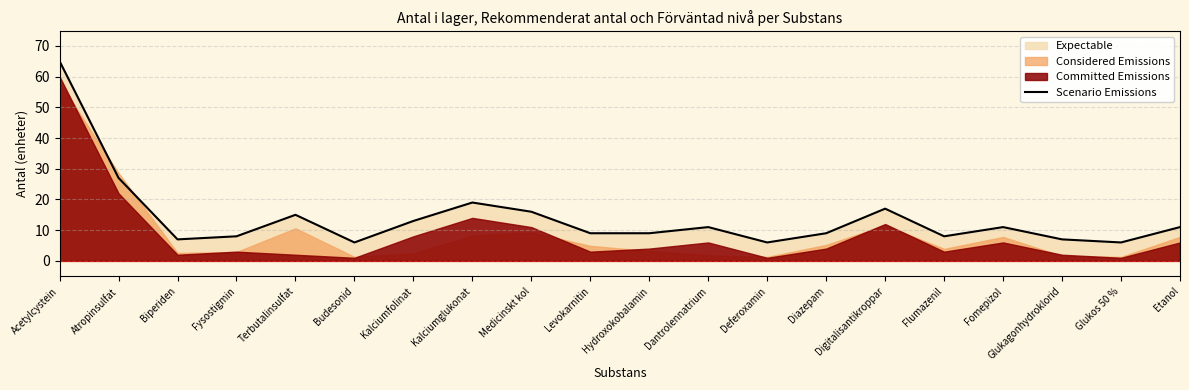

Does the chart display data point markers on the line(s)?

No